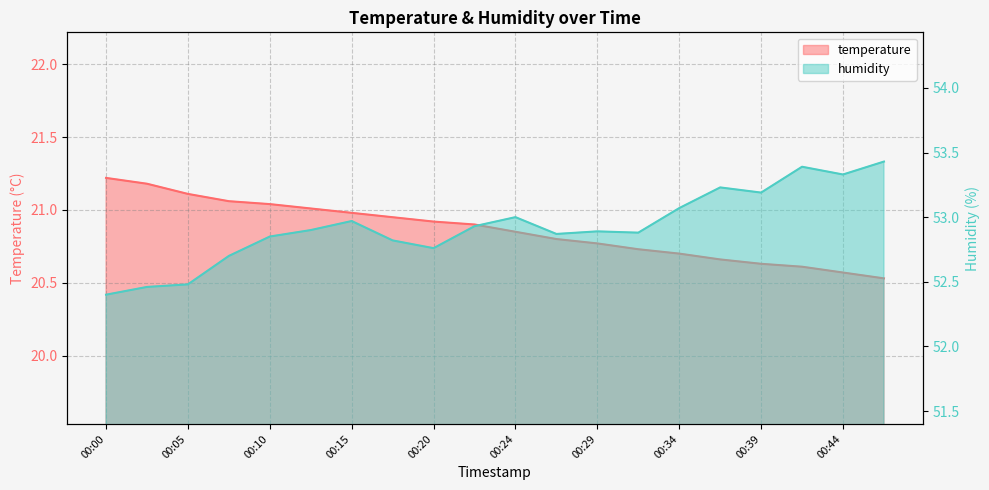

True or false: humidity and temperature intersect in this chart.

False